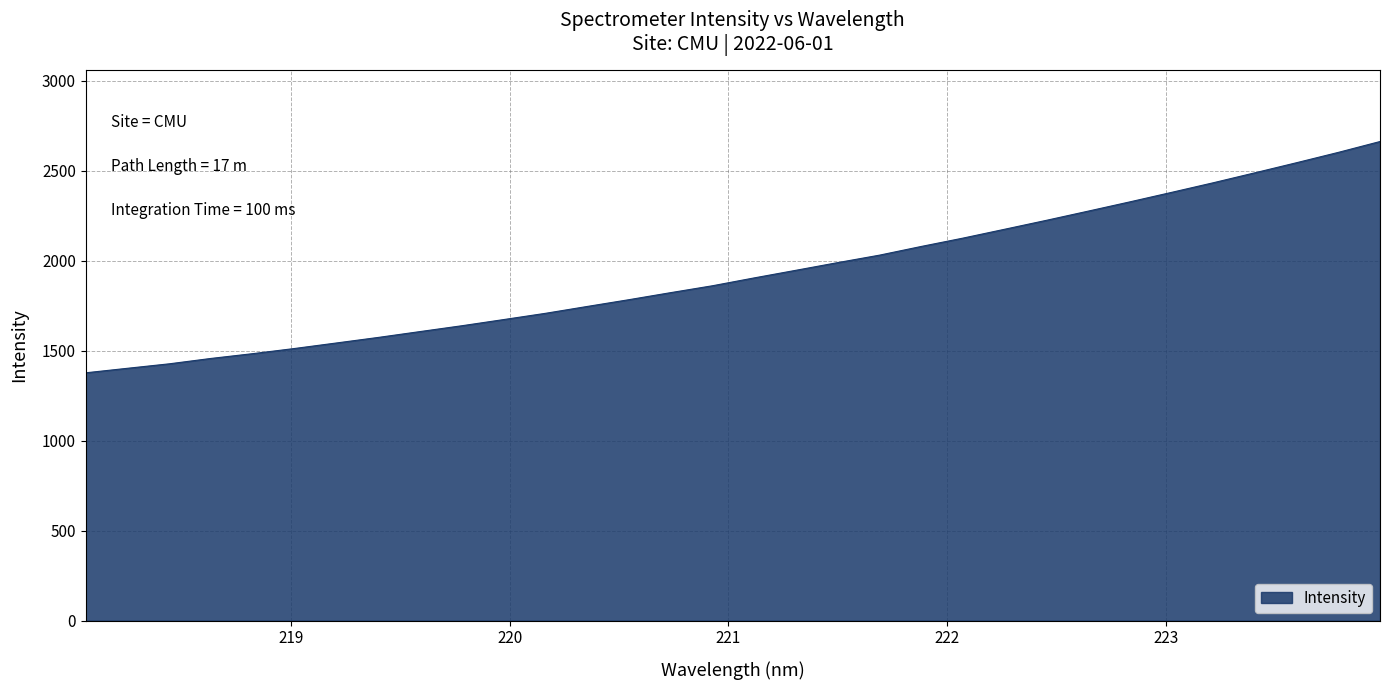

What is the greatest value displayed?

2662.6